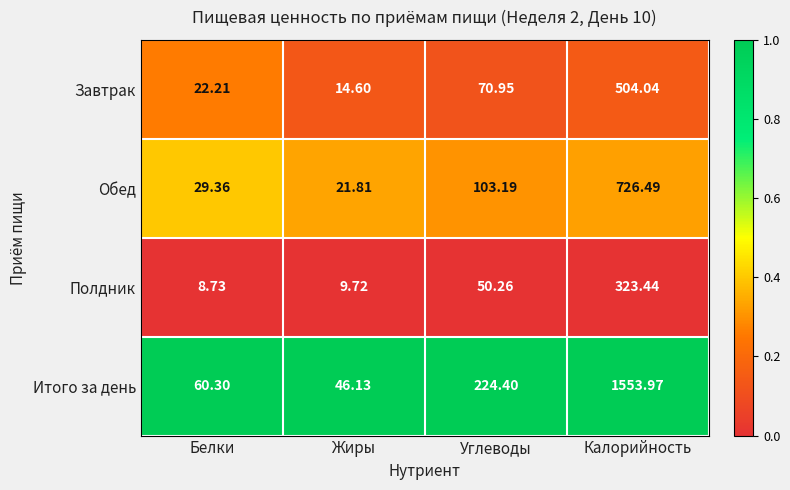

Which series changed the most between Белки and Жиры?

Итого за день